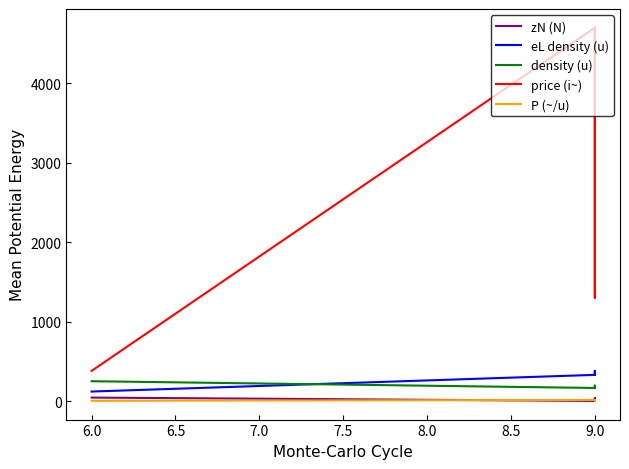

In price (i~), how many points are lower than both neighbors (excluding endpoints)?

1